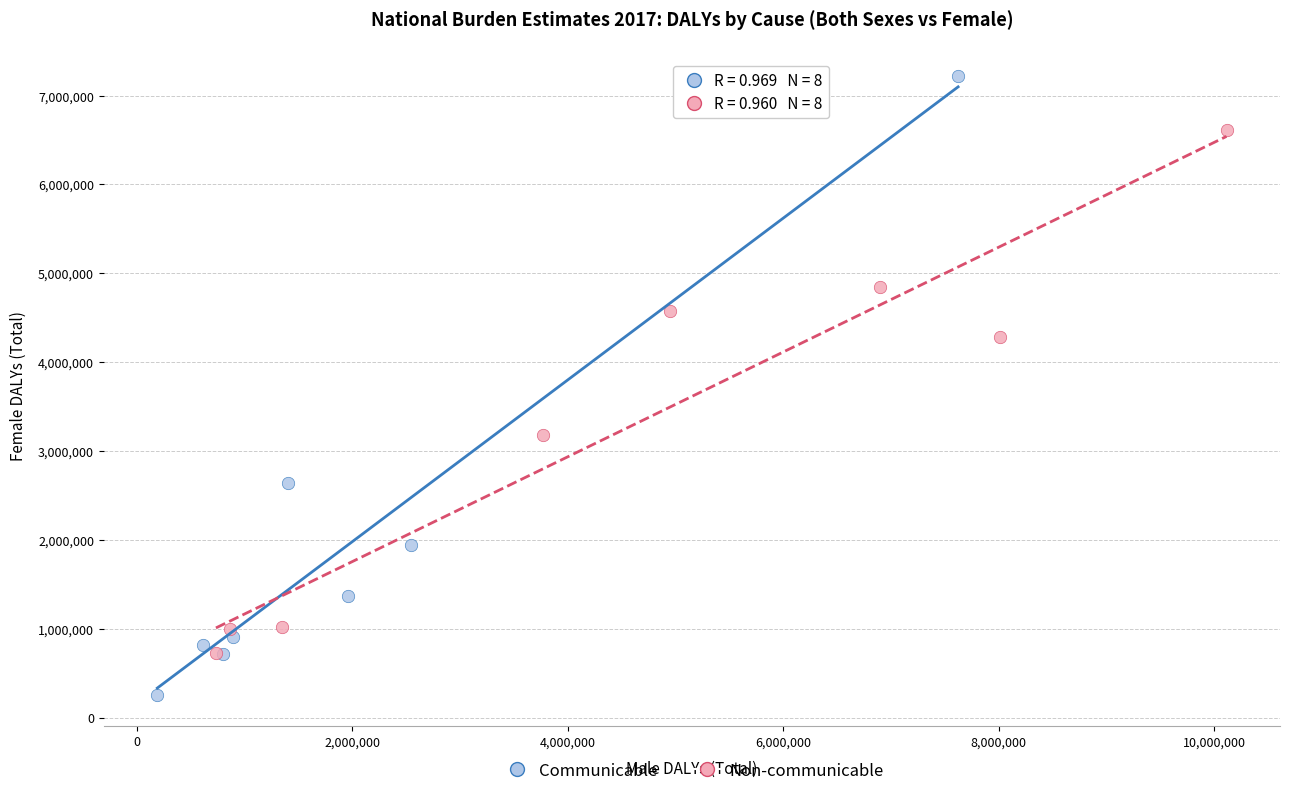

Which series contains the lowest Y value?

Communicable